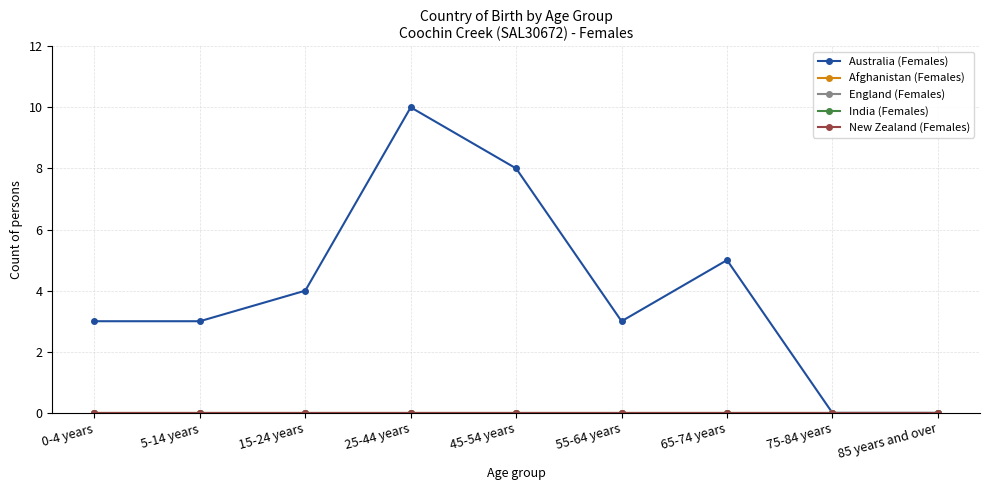

Does the chart have visible grid lines?

Yes